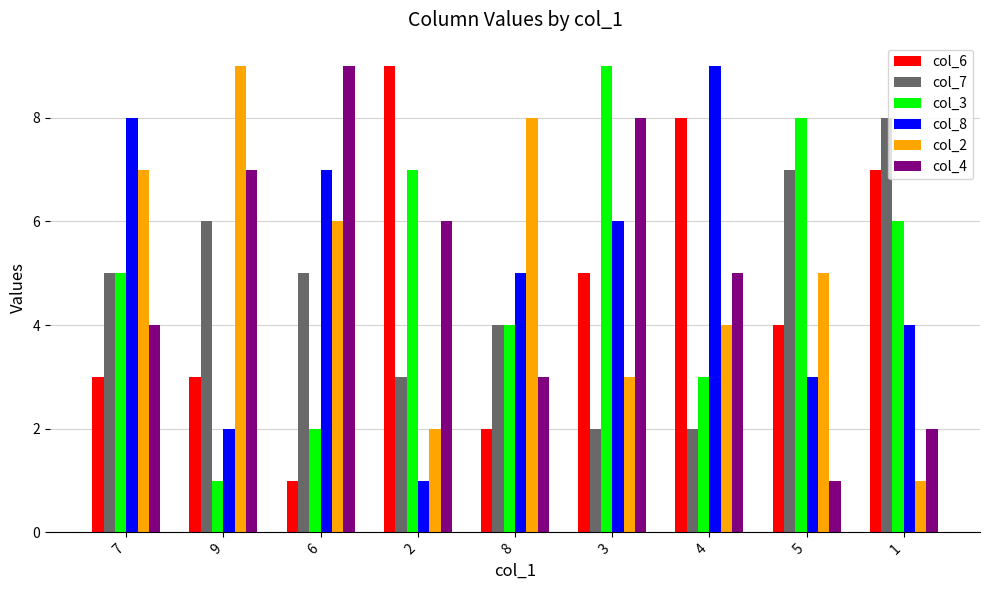

At 1, list the series in order from largest to smallest.

col_7, col_6, col_3, col_8, col_4, col_2